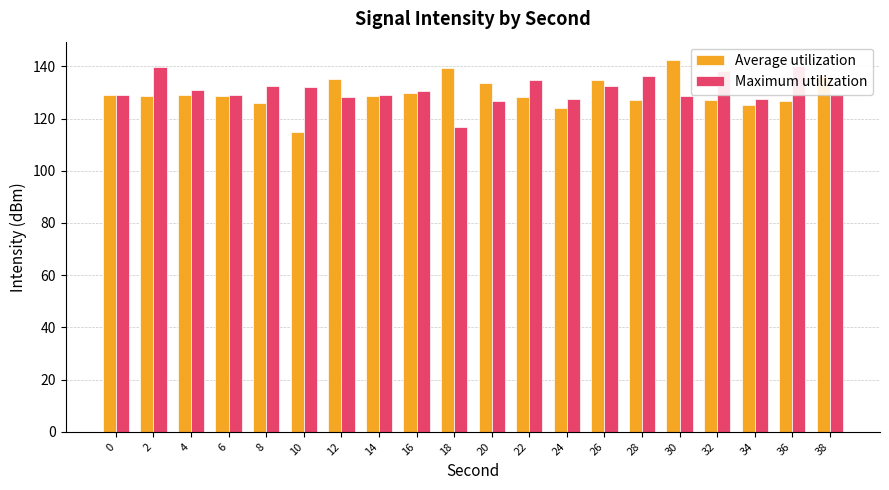

Reading left to right, what are all the values shown in this chart?

Average utilization: 129.1	128.8	129.2	128.7	125.9	114.7	135.1	128.5	129.7	139.2	133.5	128.1	124.2	134.8	127.1	142.3	127.3	125.2	126.7	136.2
Maximum utilization: 128.8	139.8	131.1	128.8	132.4	132.1	128.1	129.1	130.7	116.8	126.8	134.6	127.4	132.3	136.2	128.7	138.2	127.5	140.3	129.2